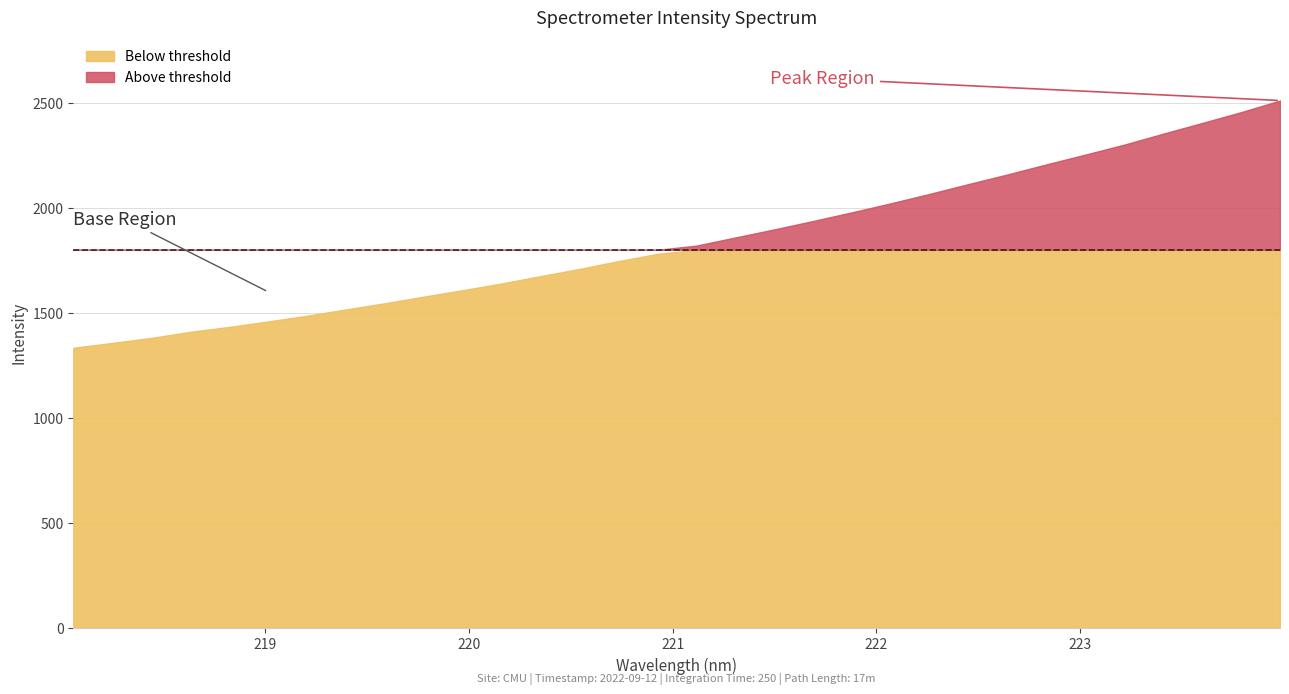

Does the chart have visible grid lines?

Yes